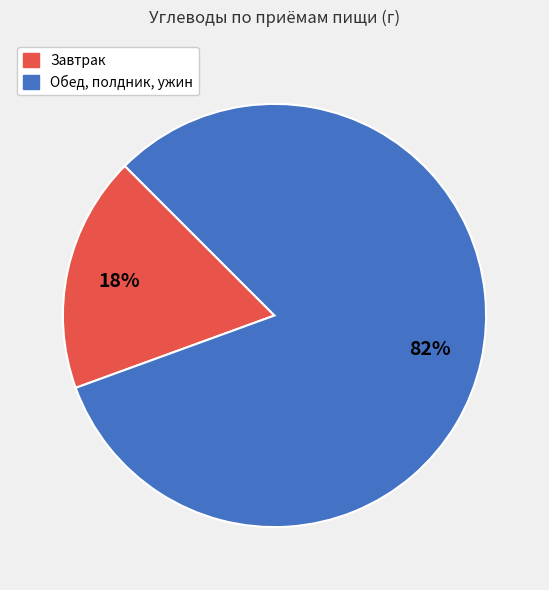

Is there a majority slice in this chart?

Yes